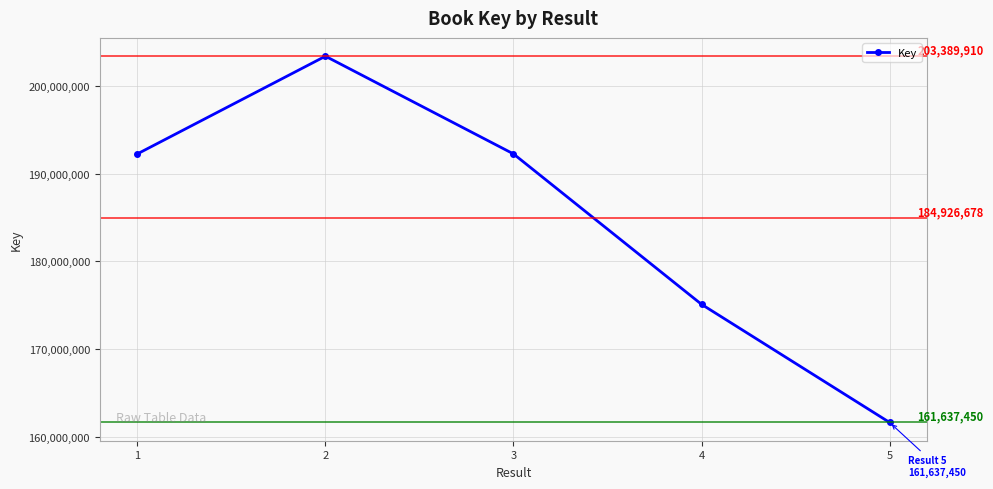

At which category does the data reach its first local peak?

2